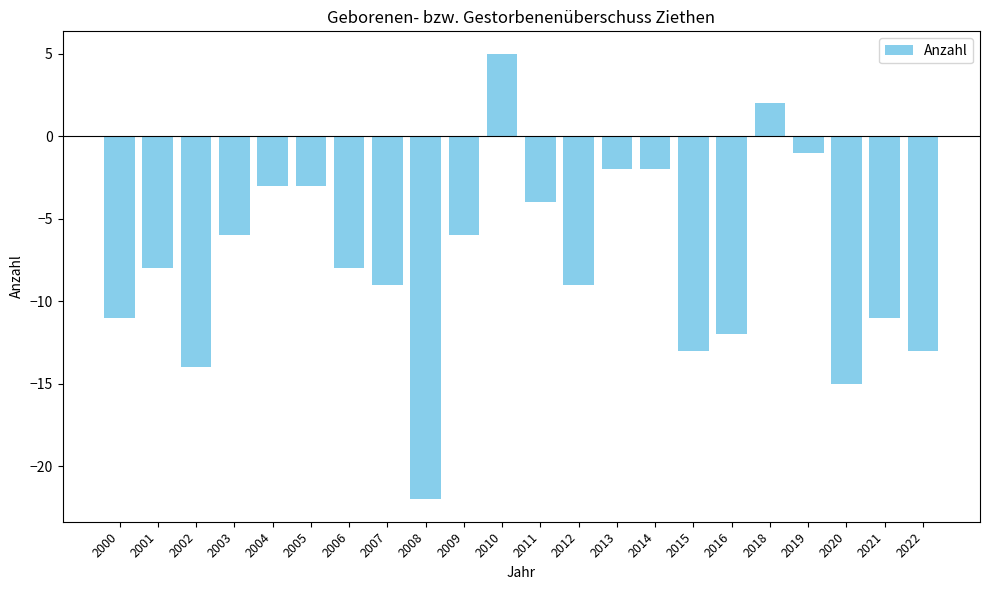

What is the approximate value at 2000, to the nearest 10?

-10